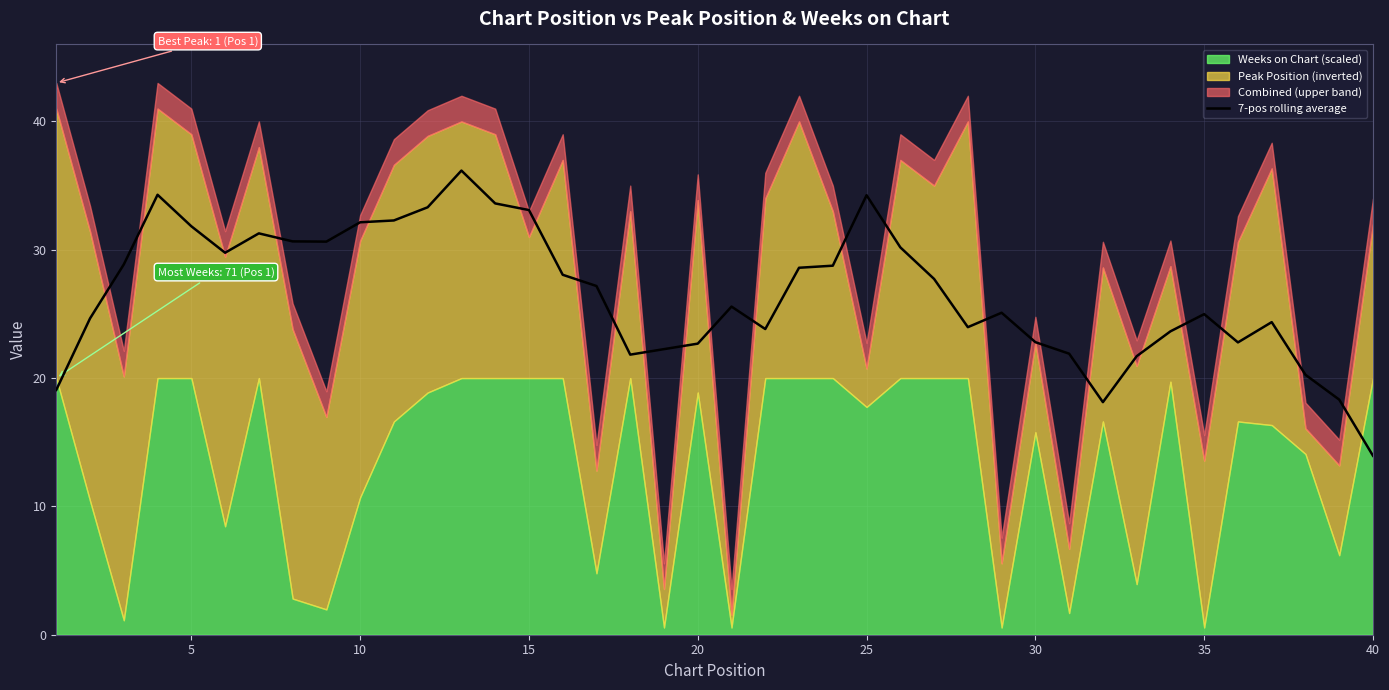

What is the difference between the maximum and minimum values?

22.2